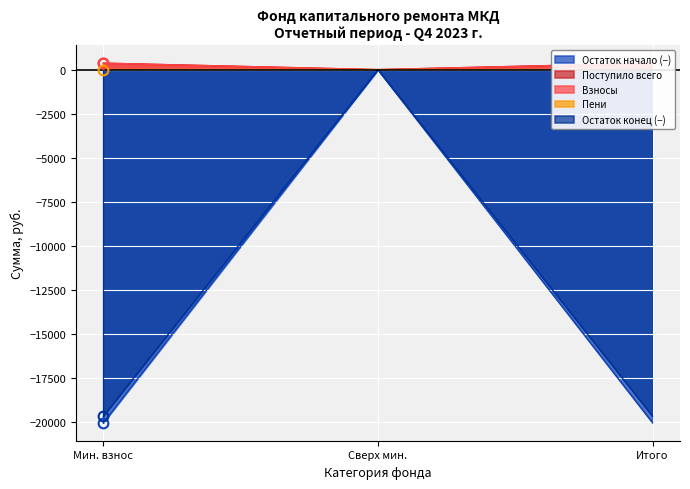

How many data points in Поступило всего are above 369?

2